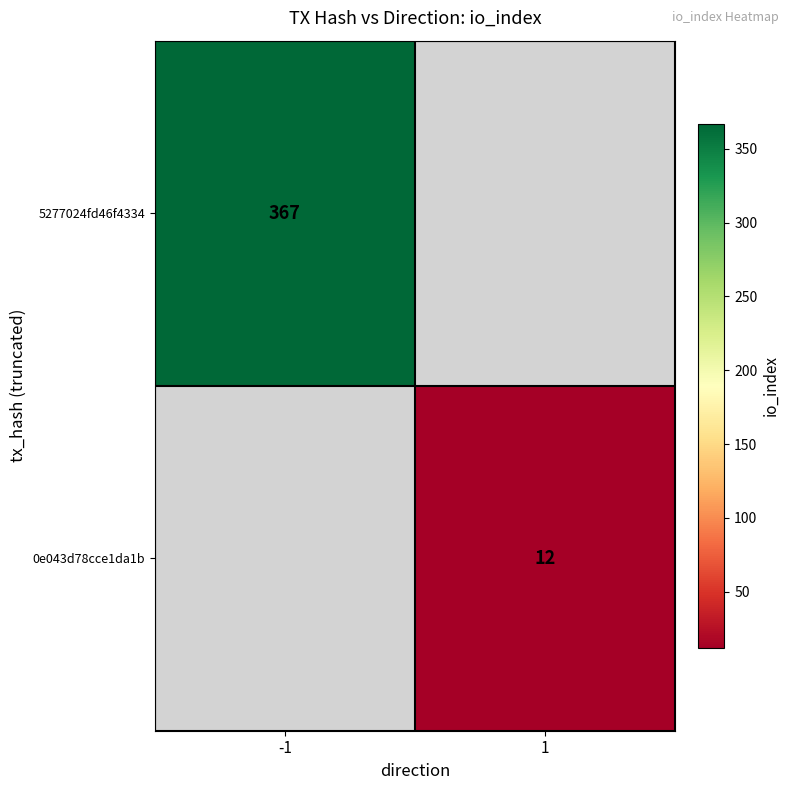

Is the value of 5277024fd46f4334 at -1 greater than the value of 0e043d78cce1da1b at 1?

Yes